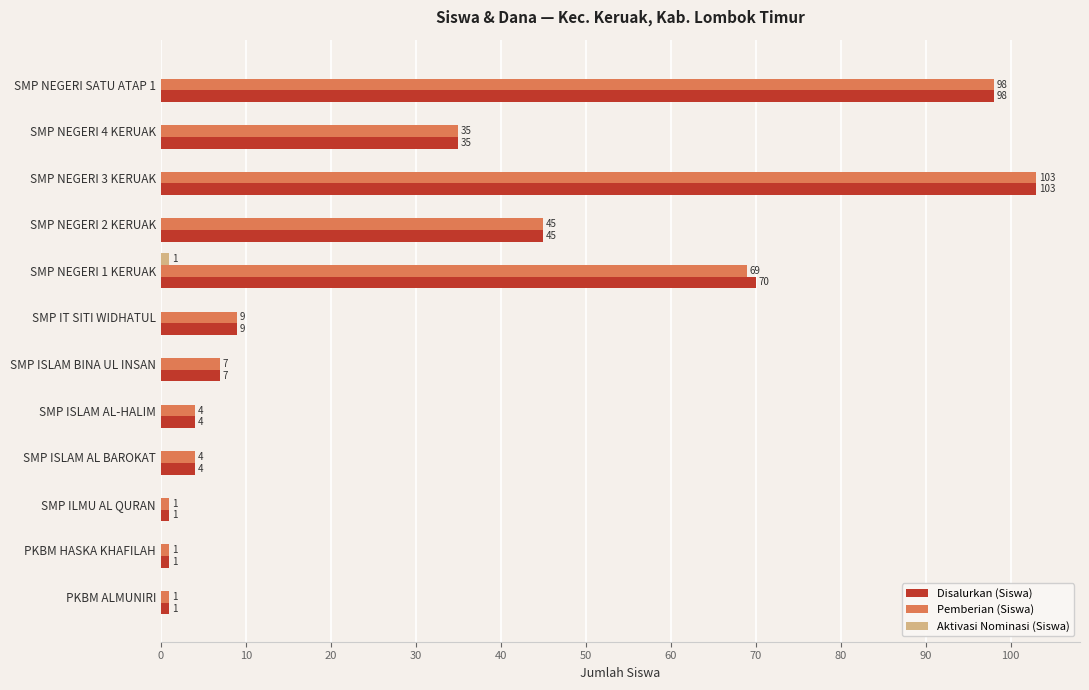

What is the sum of the Disalurkan (Siswa) values at SMP ISLAM AL BAROKAT and SMP NEGERI 3 KERUAK?

107